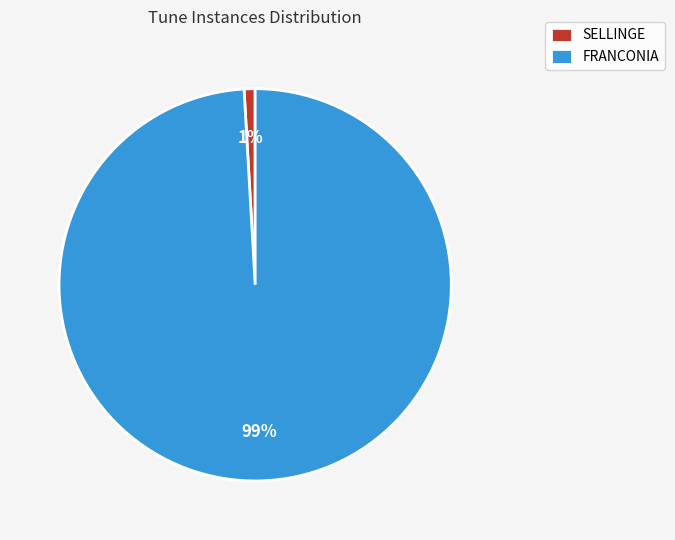

To the nearest percent, what is the average slice percentage?

50%